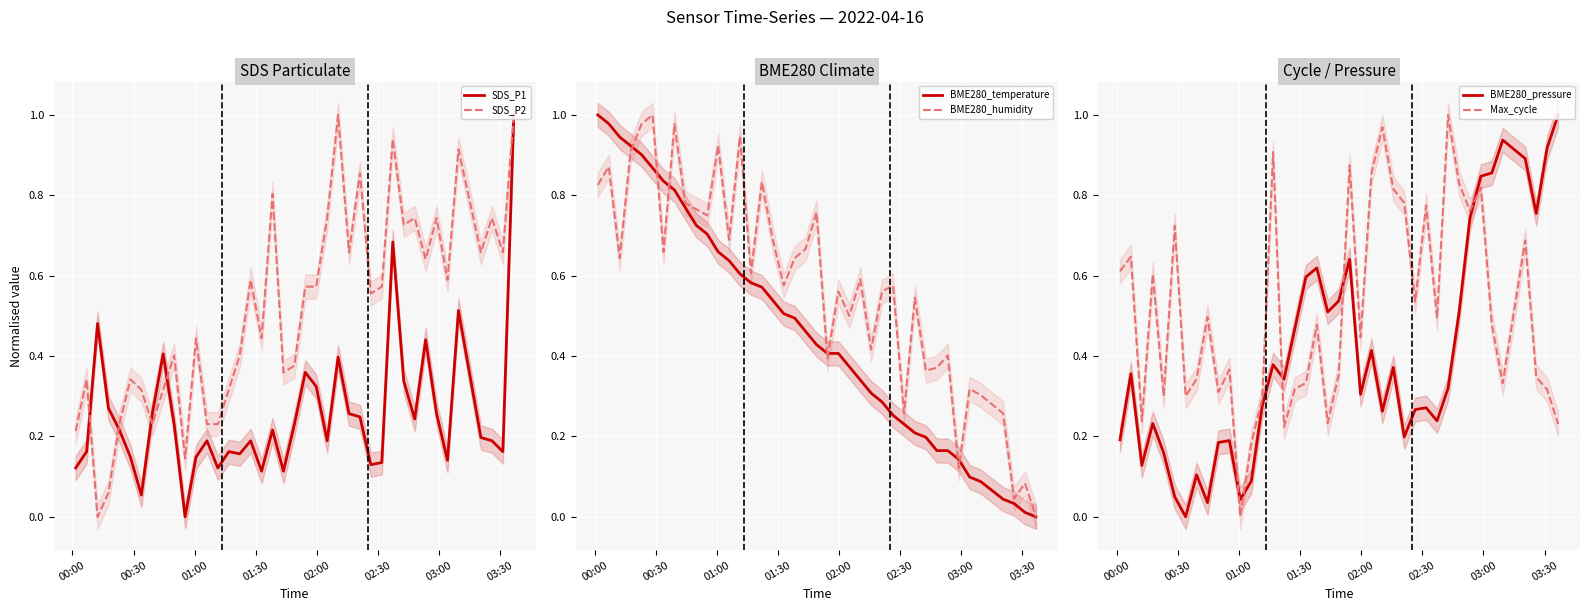

What is the highest value of the SDS_P1 series?

1.0